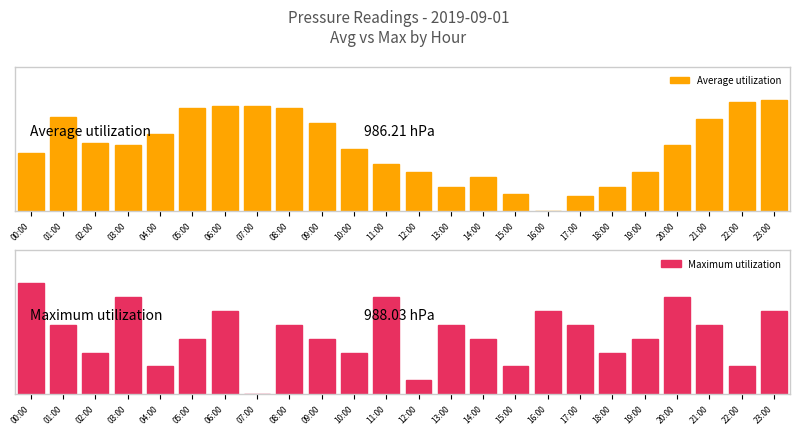

How many bars are there in each group?

2